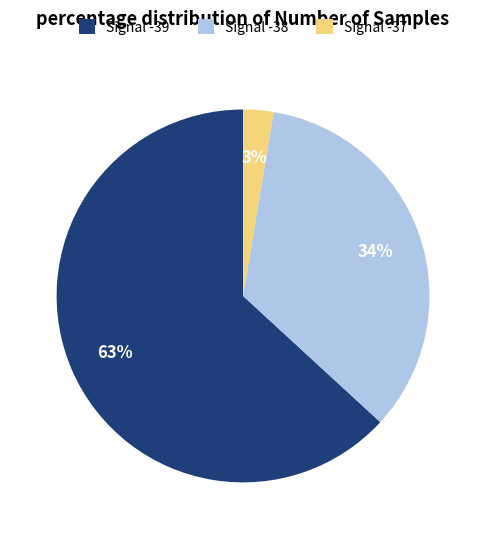

Between Signal -38 and Signal -39, which is larger?

Signal -39